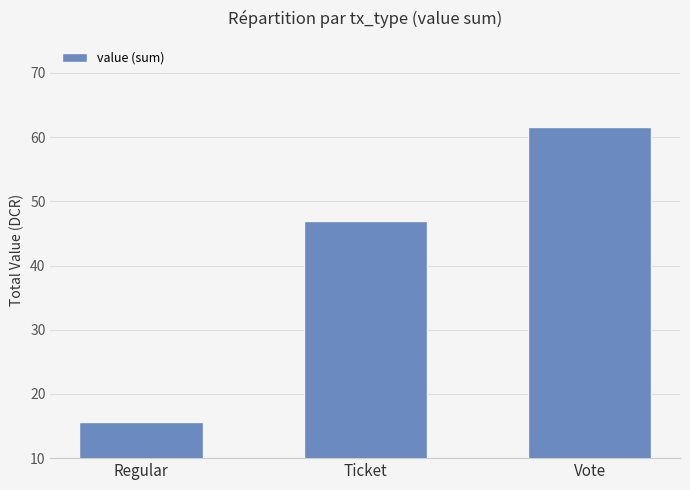

Rank the categories by value from highest to lowest.

Vote, Ticket, Regular